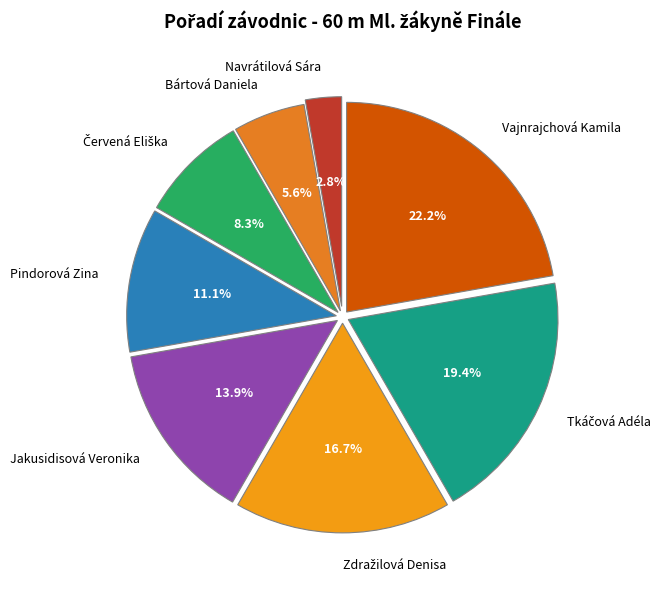

Does Pindorová Zina represent more than half of the total?

No